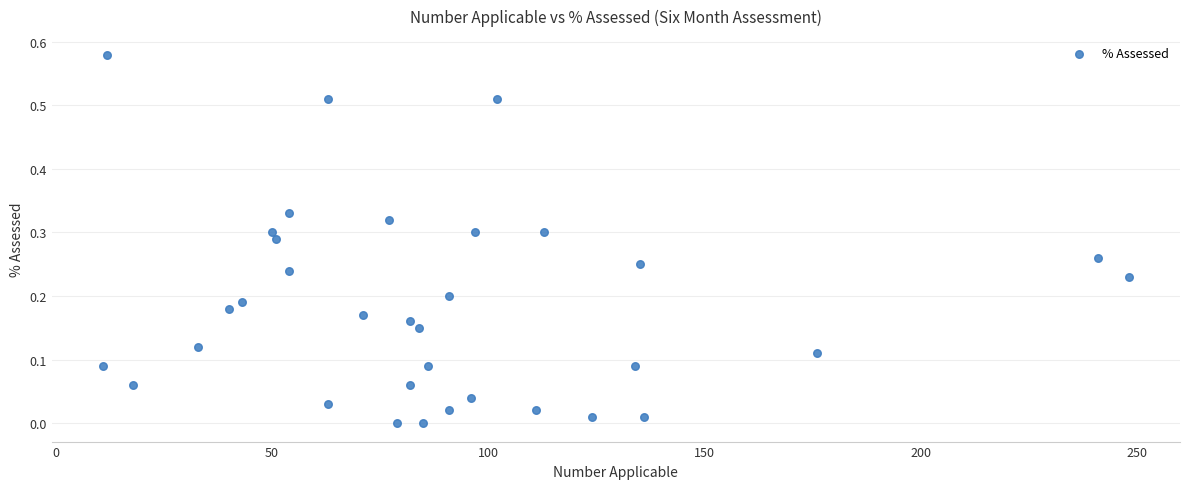

What is the range of X values (max minus min)?

237.0